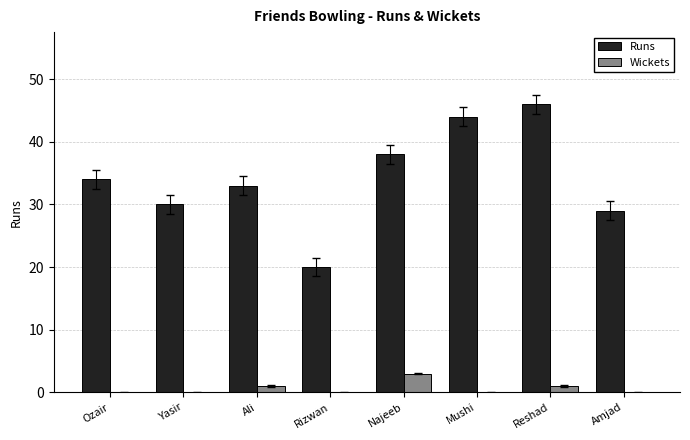

At which category is the sum across all series the highest?

Reshad